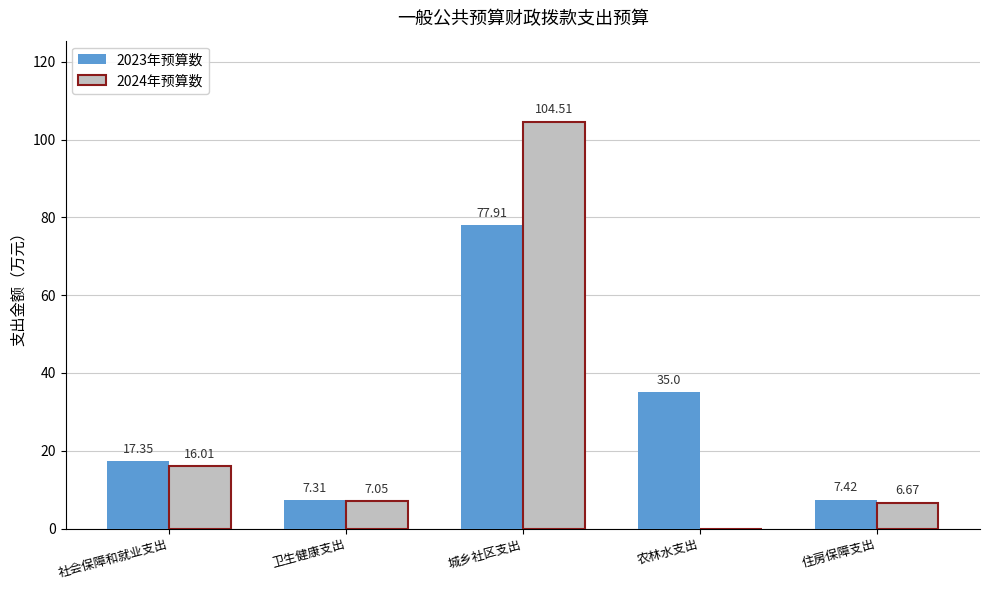

Between 社会保障和就业支出 and 住房保障支出, which series saw the biggest shift?

2023年预算数